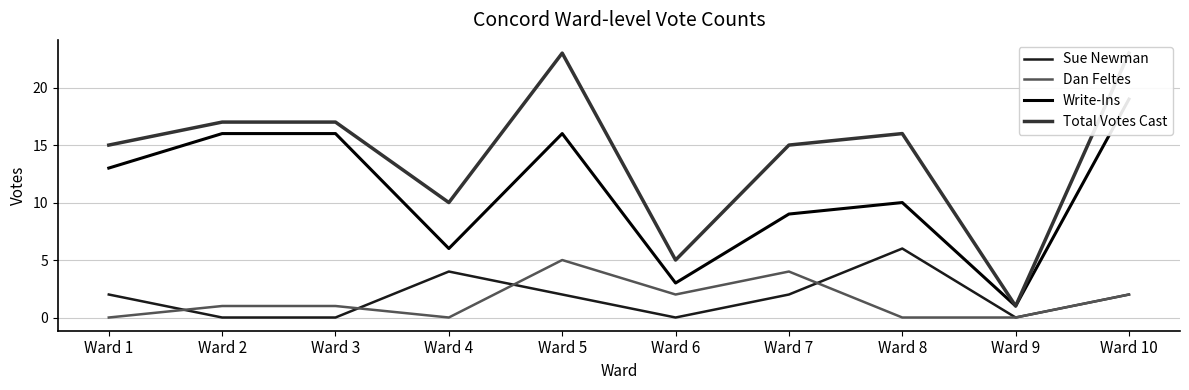

Reading left to right, extract all data points from this chart.

Sue Newman: 2	0	0	4	2	0	2	6	0	2
Dan Feltes: 0	1	1	0	5	2	4	0	0	2
Write-Ins: 13	16	16	6	16	3	9	10	1	19
Total Votes Cast: 15	17	17	10	23	5	15	16	1	23